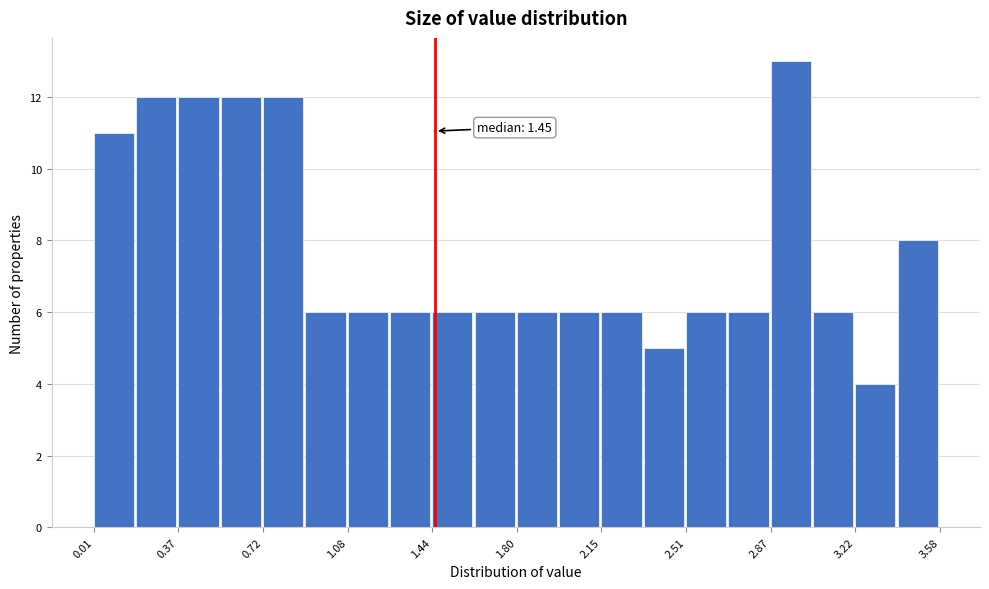

Around what value on the x-axis is the tallest bar? Give the approximate position of its centre, as read against the axis.

2.95